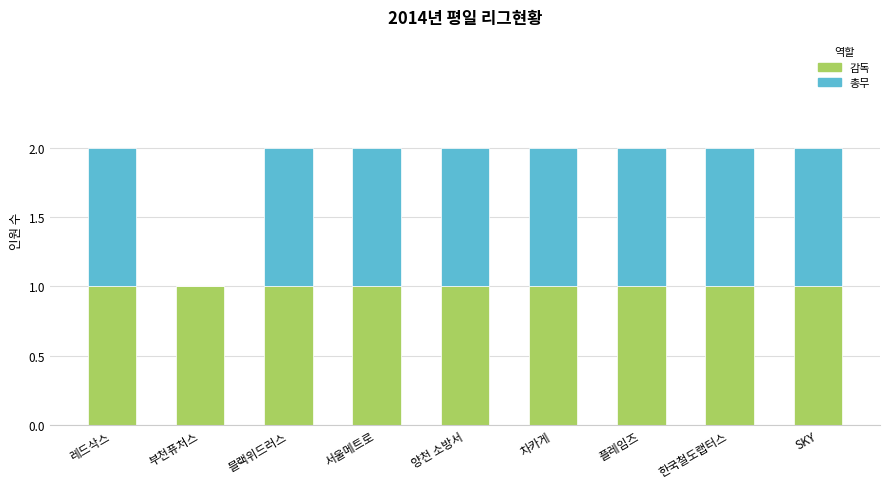

What is the total value across all series at 차카게?

2